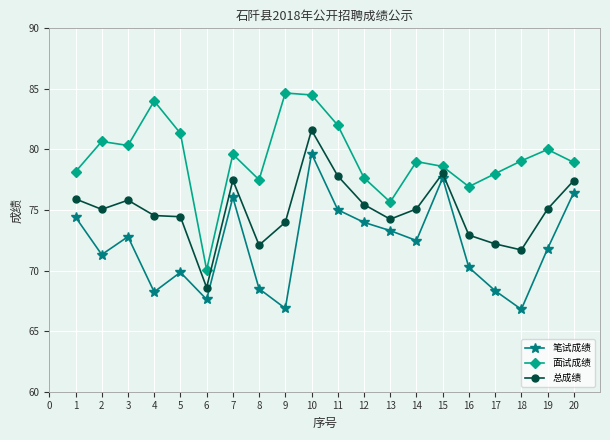

What is the average value of the 总成绩 series?

75.0